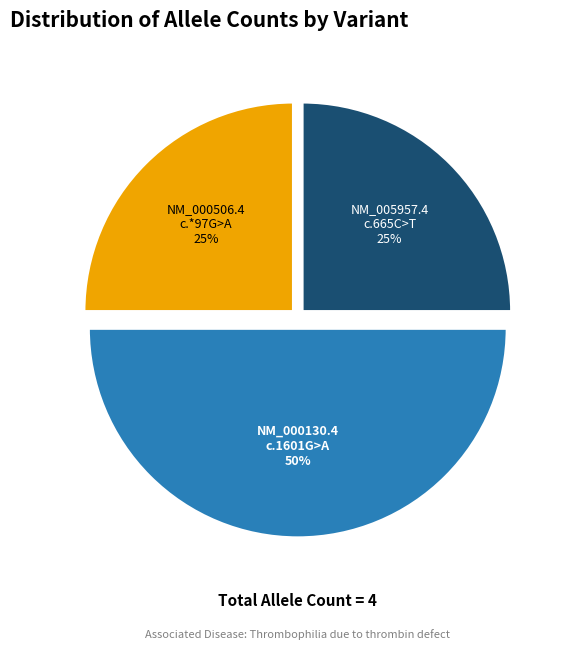

Is NM_005957.4 c.665C>T the majority of the pie?

No